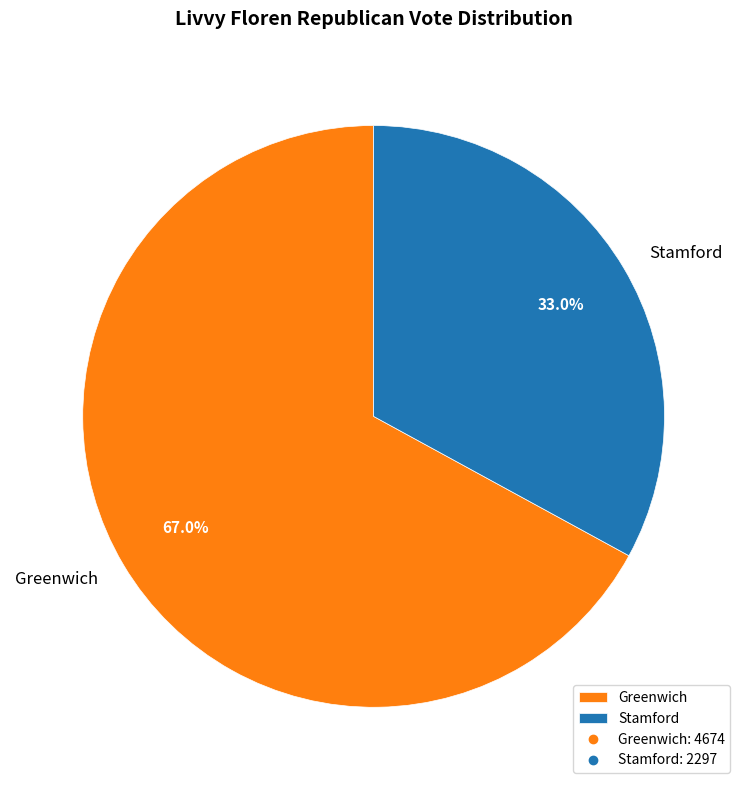

Does Greenwich represent more than half of the total?

Yes